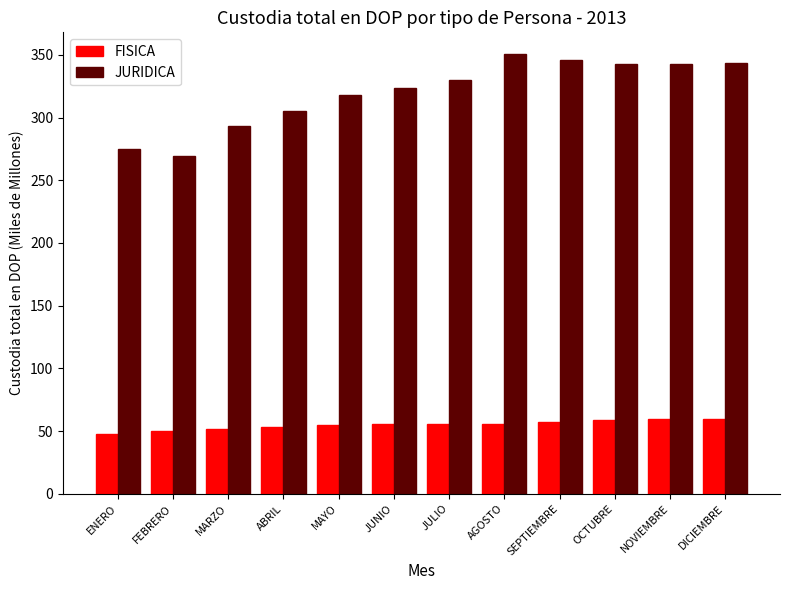

What value does the FISICA series have at JUNIO?

55.5